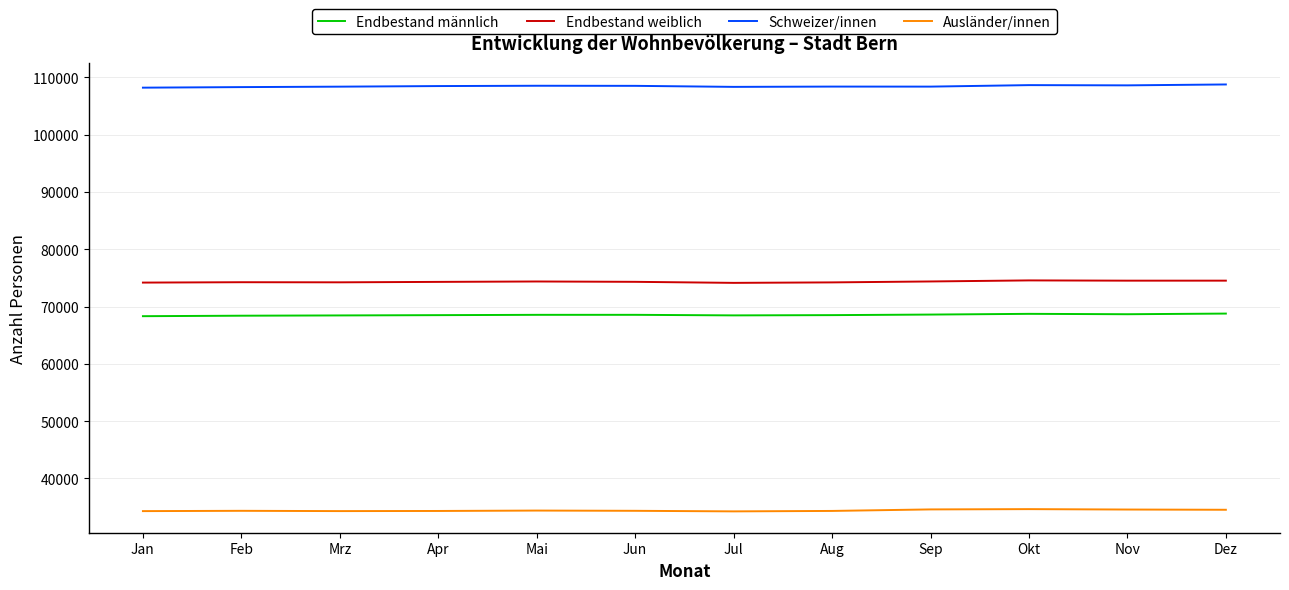

Is the value of Endbestand männlich at Okt greater than the value of Endbestand weiblich at Apr?

No